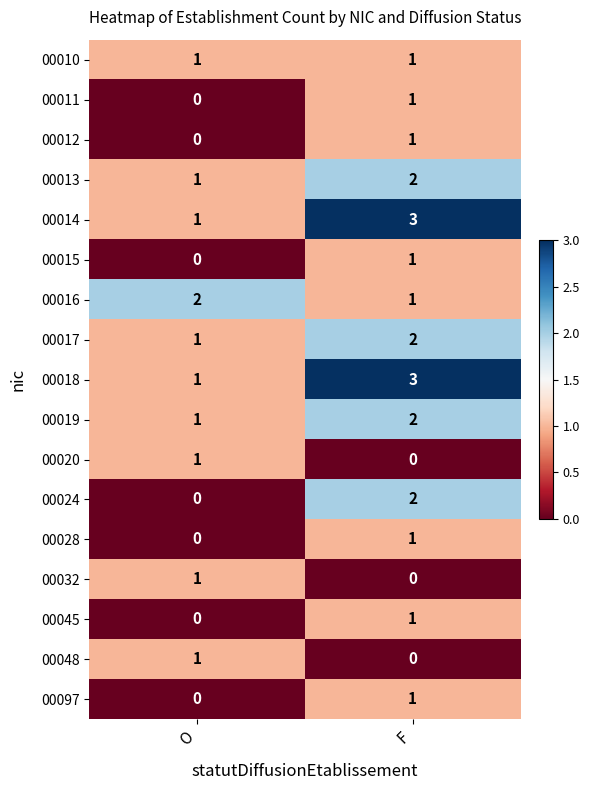

At which category is the sum across all series the highest?

F